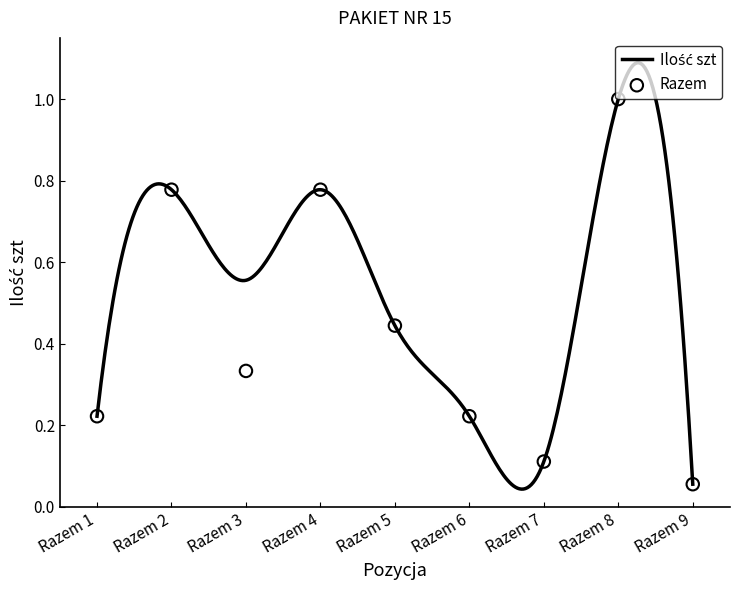

What is the change in value from Razem 1 to Razem 4?

+0.6